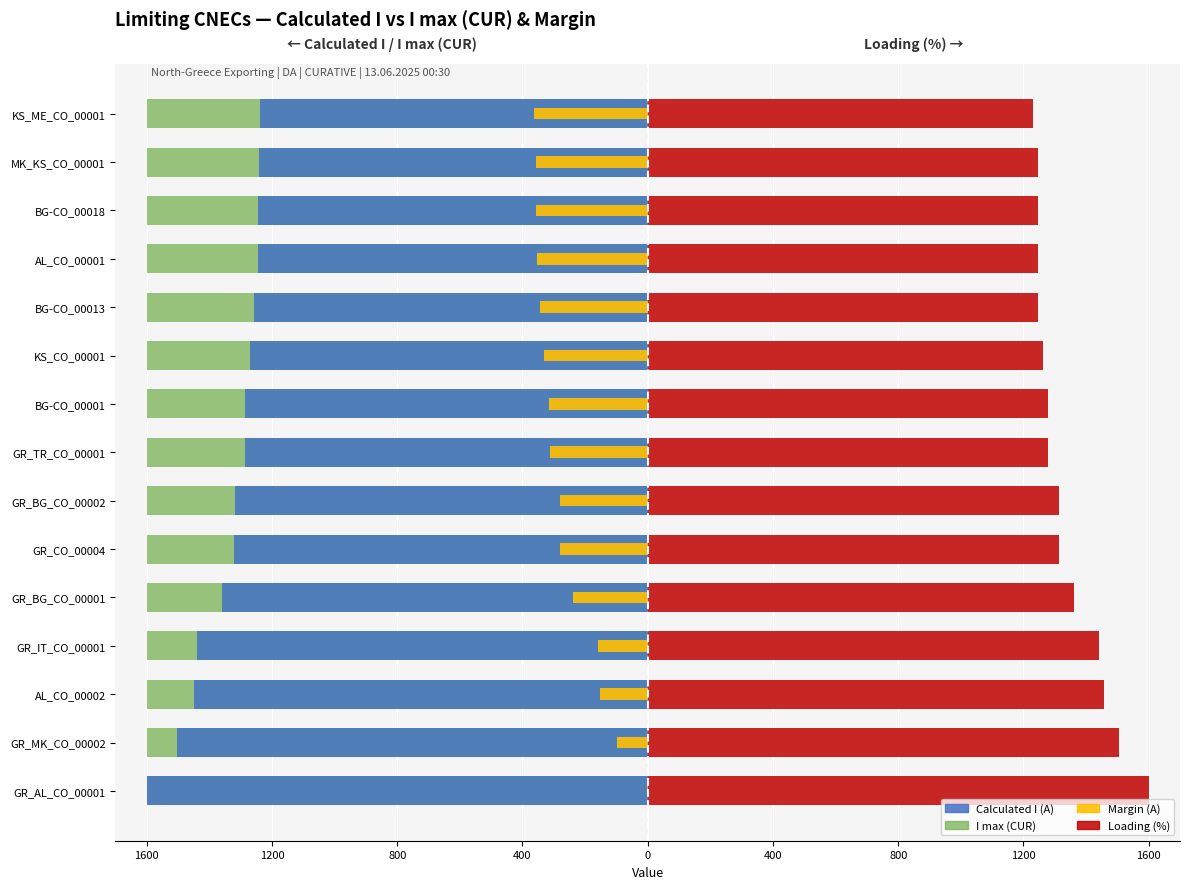

Does the chart contain stacked bars?

No